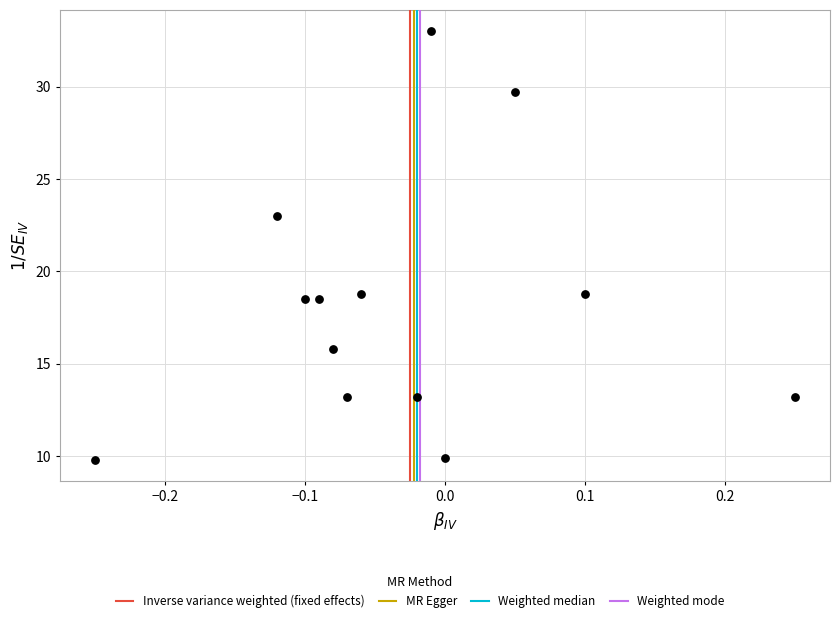

What is the range of X values (max minus min)?

0.5